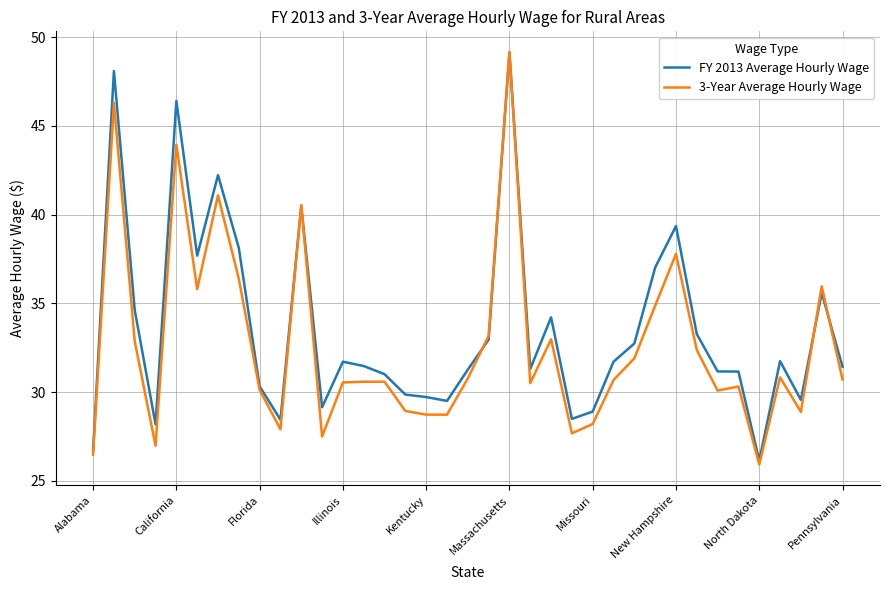

Which series has the widest spread of values?

3-Year Average Hourly Wage